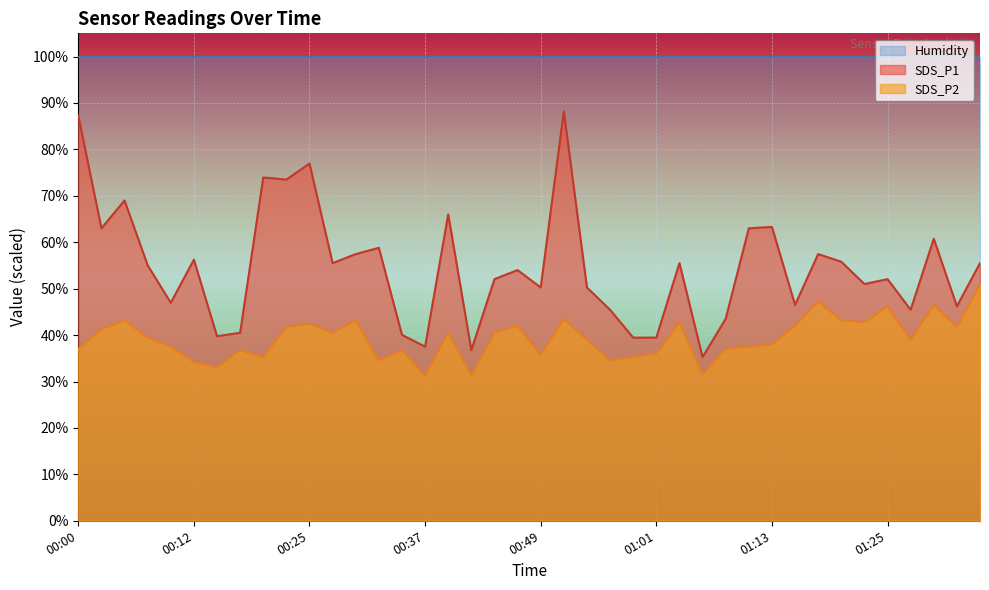

Reading right to left, extract all data points from this chart.

SDS_P1: 01:35=55.5	01:33=46.2	01:30=60.8	01:28=45.4	01:25=52.1	01:23=51.0	01:20=55.8	01:18=57.5	01:16=46.5	01:13=63.3	01:11=63.0	01:08=43.5	01:06=35.2	01:03=55.5	01:01=39.4	00:59=39.4	00:56=45.4	00:54=50.2	00:51=88.2	00:49=50.2	00:46=54.0	00:44=52.1	00:42=36.8	00:39=66.0	00:37=37.5	00:34=40.0	00:32=58.8	00:29=57.5	00:27=55.5	00:25=77.0	00:22=73.5	00:20=73.9	00:17=40.5	00:15=39.8	00:12=56.2	00:10=46.9	00:08=55.0	00:05=69.0	00:03=63.0	00:00=87.3
SDS_P2: 01:35=51.0	01:33=41.7	01:30=46.5	01:28=39.0	01:25=46.2	01:23=42.8	01:20=43.2	01:18=47.2	01:16=42.0	01:13=37.9	01:11=37.5	01:08=37.1	01:06=31.5	01:03=42.8	01:01=36.0	00:59=35.2	00:56=34.5	00:54=39.0	00:51=43.5	00:49=35.7	00:46=42.0	00:44=40.5	00:42=31.2	00:39=40.5	00:37=31.2	00:34=36.8	00:32=34.5	00:29=43.2	00:27=40.5	00:25=42.5	00:22=41.7	00:20=35.2	00:17=36.8	00:15=33.0	00:12=34.2	00:10=37.5	00:08=39.4	00:05=43.2	00:03=41.2	00:00=37.1